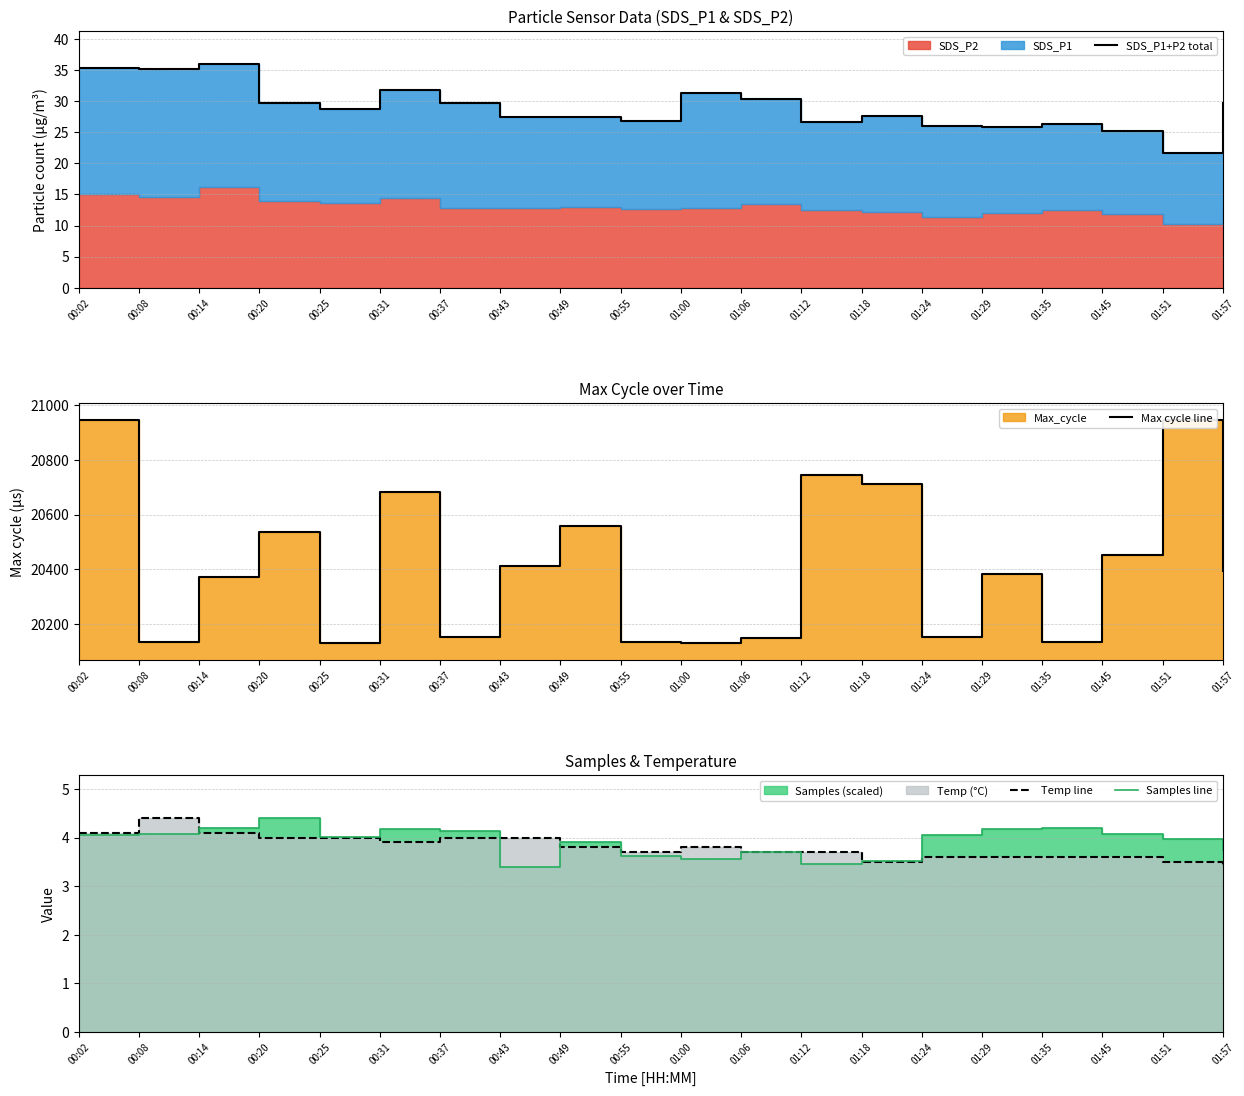

At which category is the sum across all series the highest?

00:02